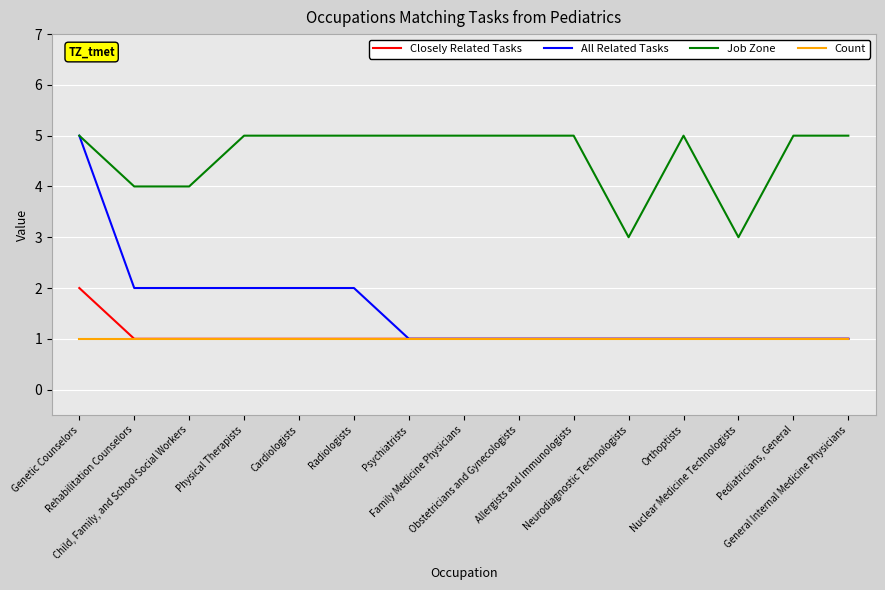

True or false: Closely Related Tasks and Job Zone cross at least once.

False